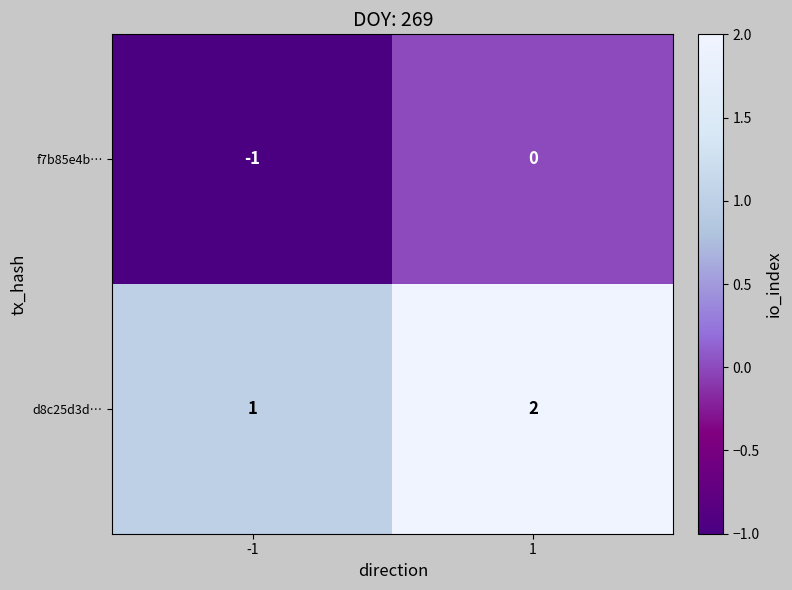

What is the sum of all d8c25d3d… values?

3